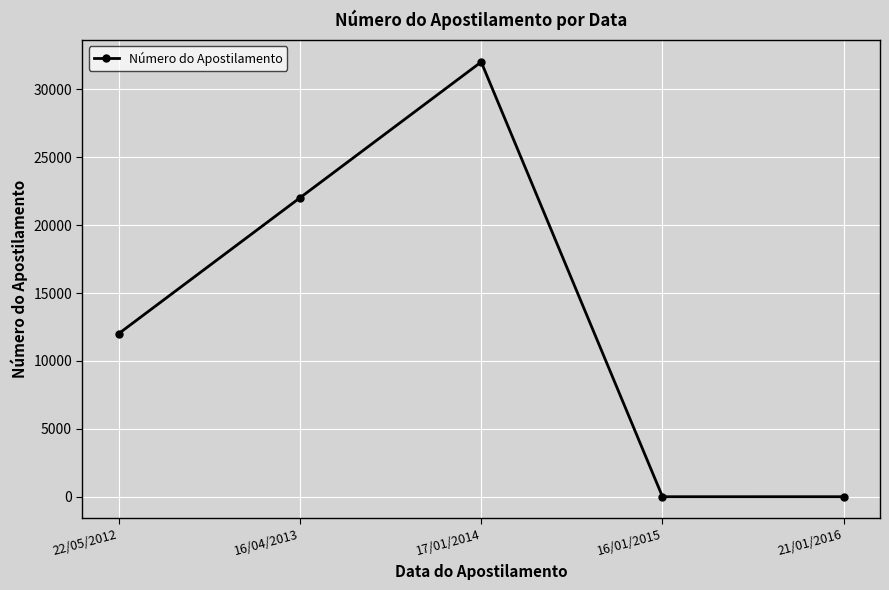

True or false: the data shows 32014 at 17/01/2014.

True